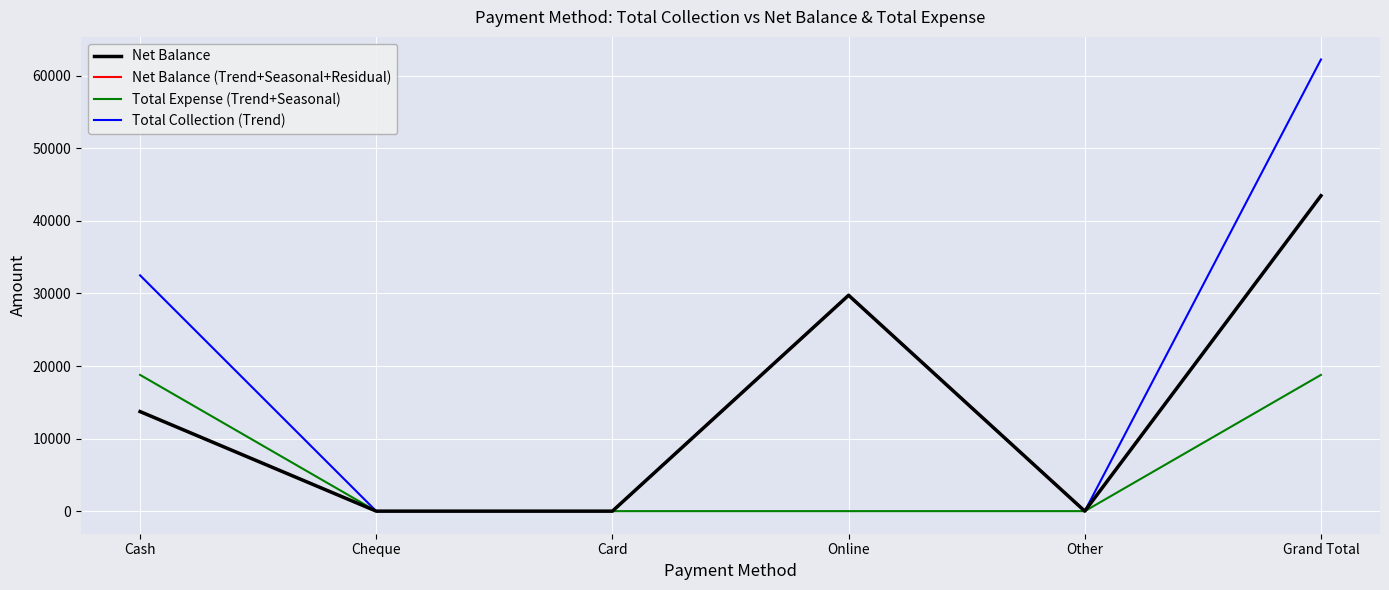

Is this an area chart (filled region under the line)?

No